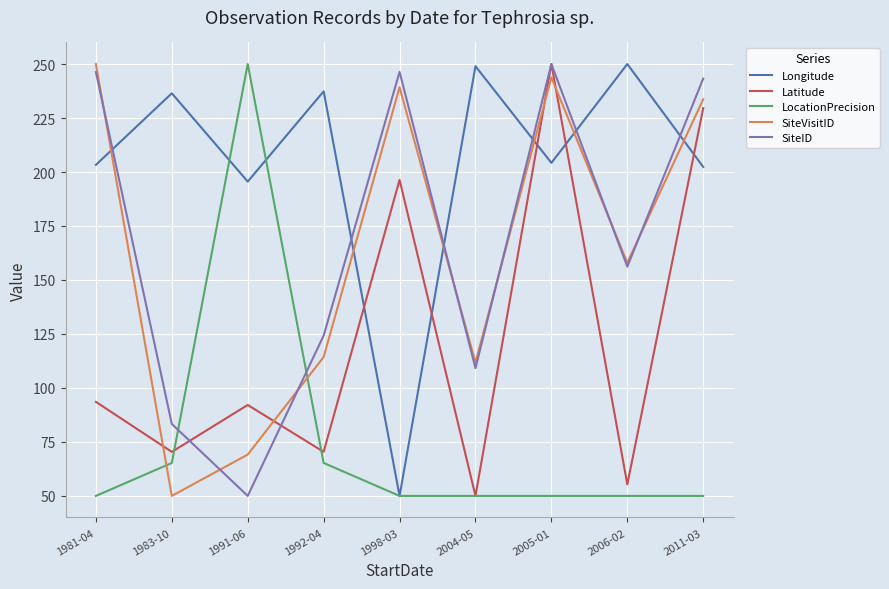

The SiteVisitID series shows 65.4 at 2004-05. True or false?

False